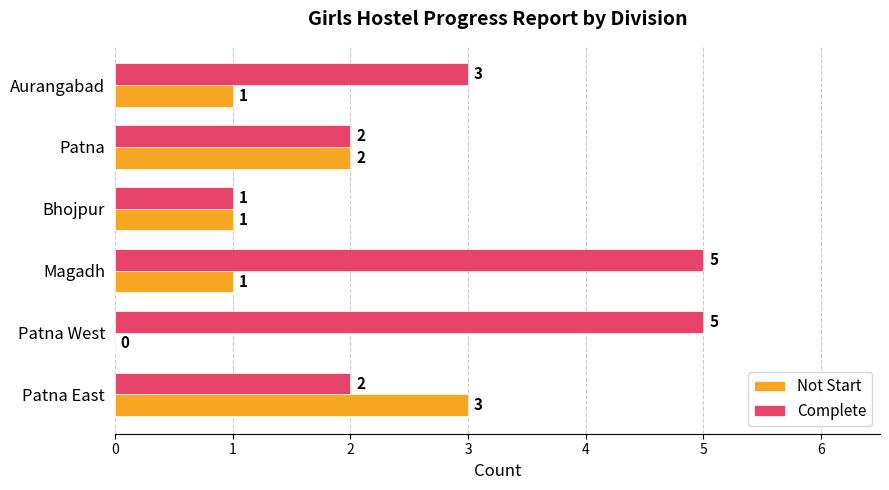

What is the average value of the Complete series?

3